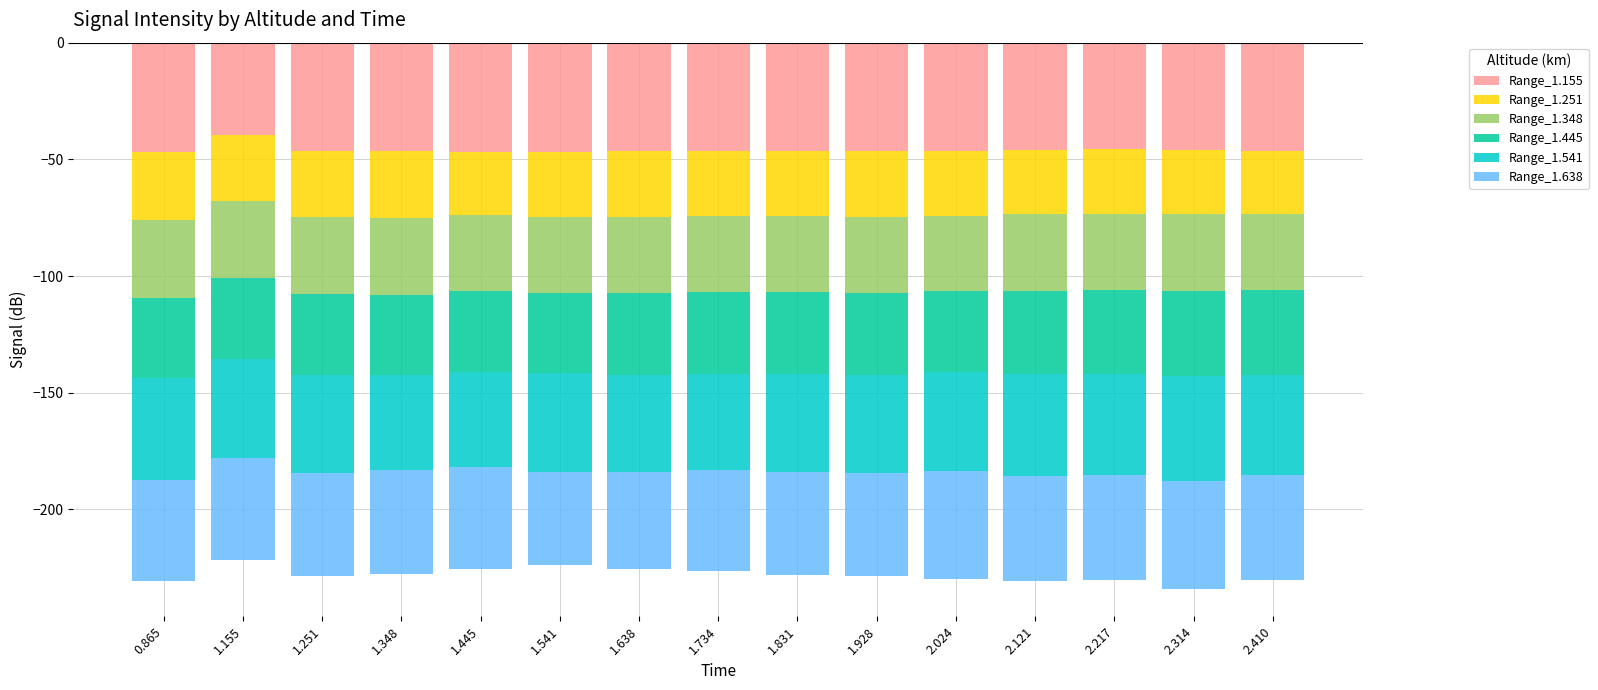

Is the value of Range_1.348 at 1.348 greater than the value of Range_1.445 at 1.251?

Yes